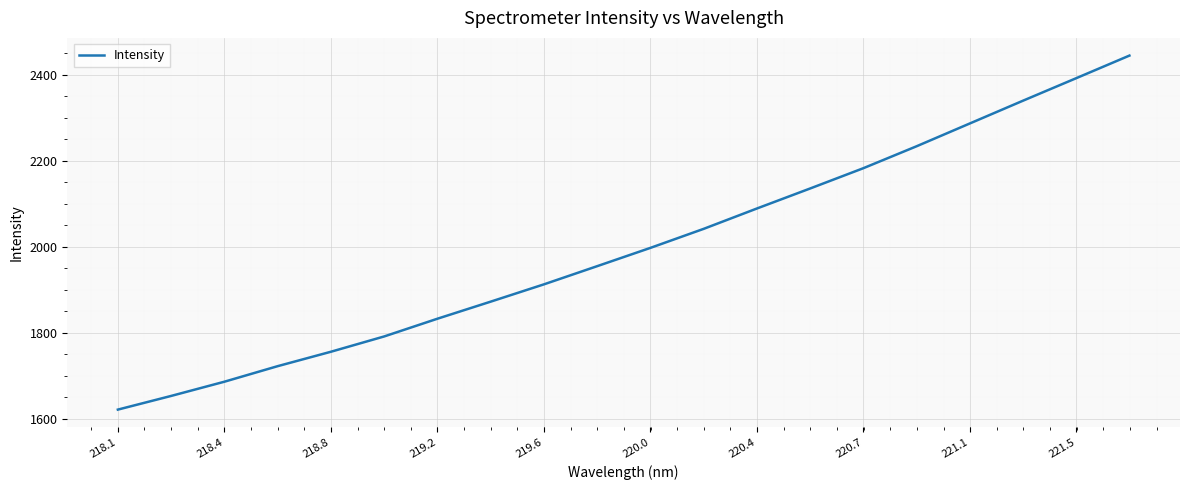

Count the number of categories in the chart.

20